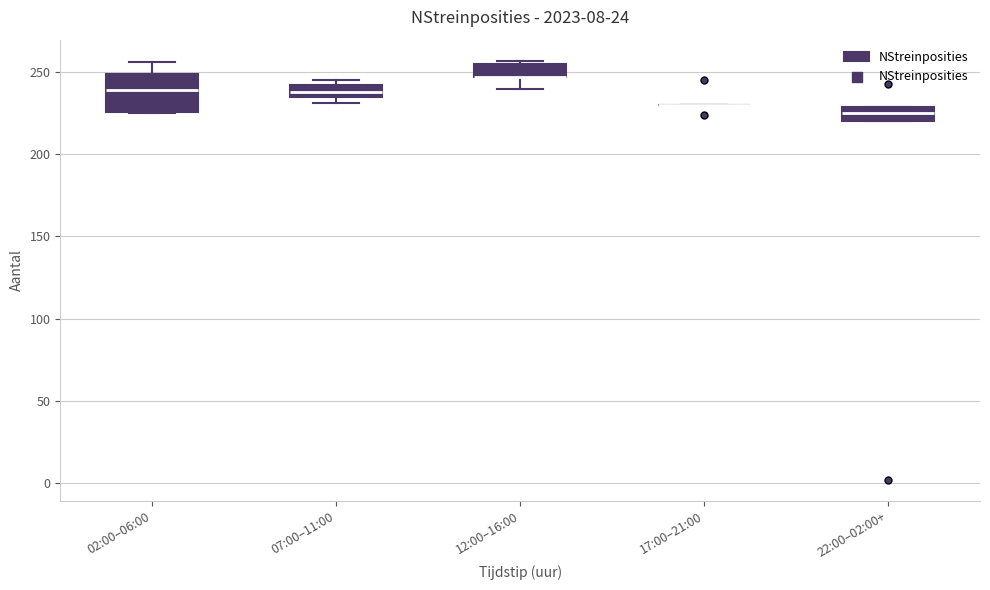

Which box is the tallest, from its lower edge to its upper edge?

02:00–06:00